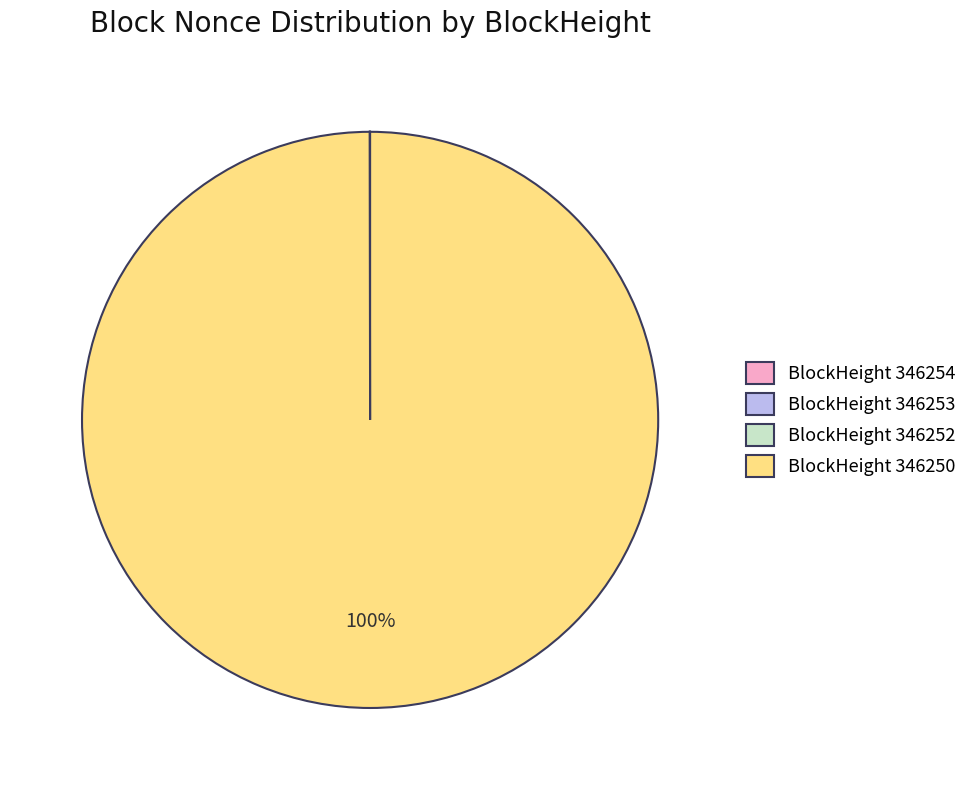

To the nearest percent, what portion does BlockHeight 346250 represent?

100%